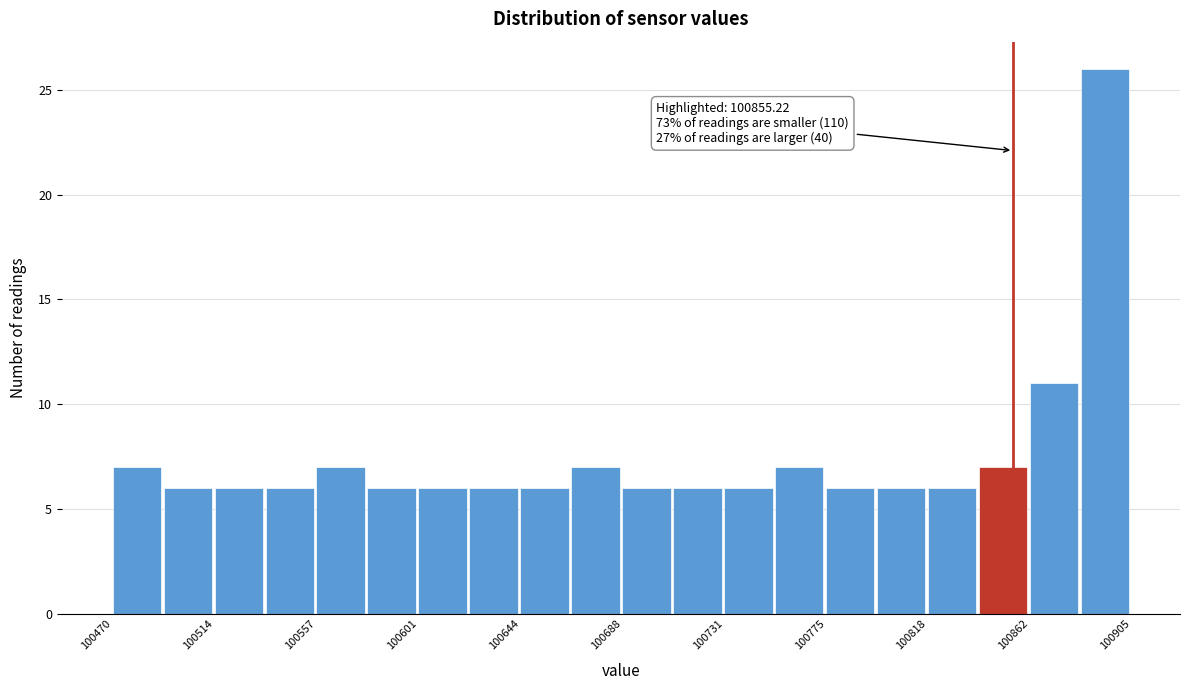

Which range on the x-axis has the tallest bar?

100885 to 100905